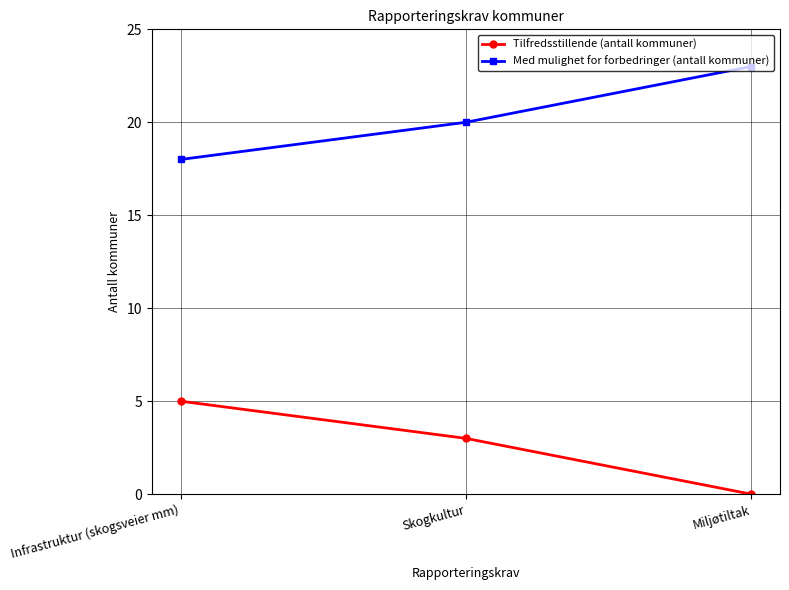

True or false: Med mulighet for forbedringer (antall kommuner) has a value of 32 at Infrastruktur (skogsveier mm).

False